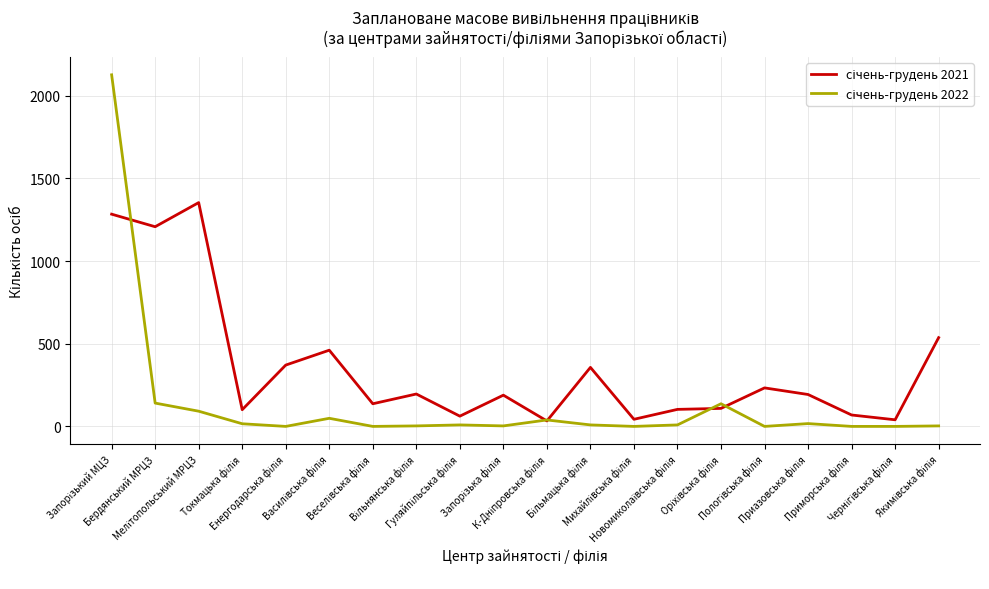

What is the greatest value displayed?

2127